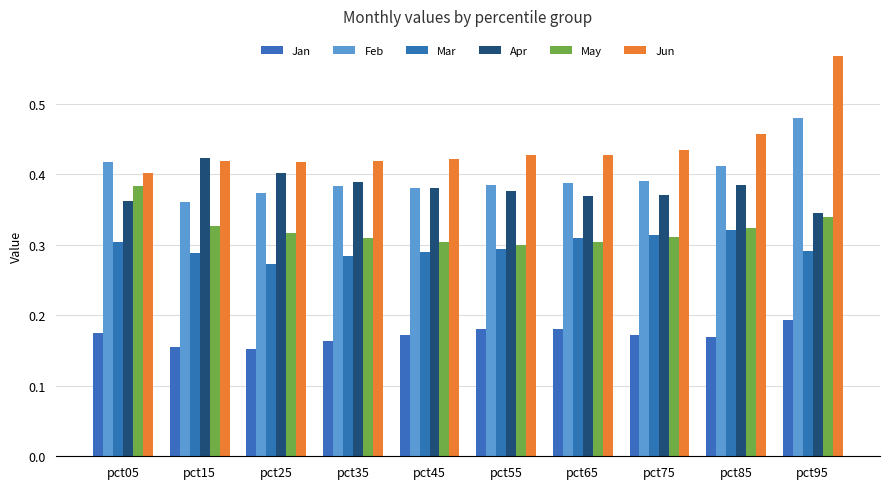

What are all the series names shown in the legend?

Jan, Feb, Mar, Apr, May, Jun